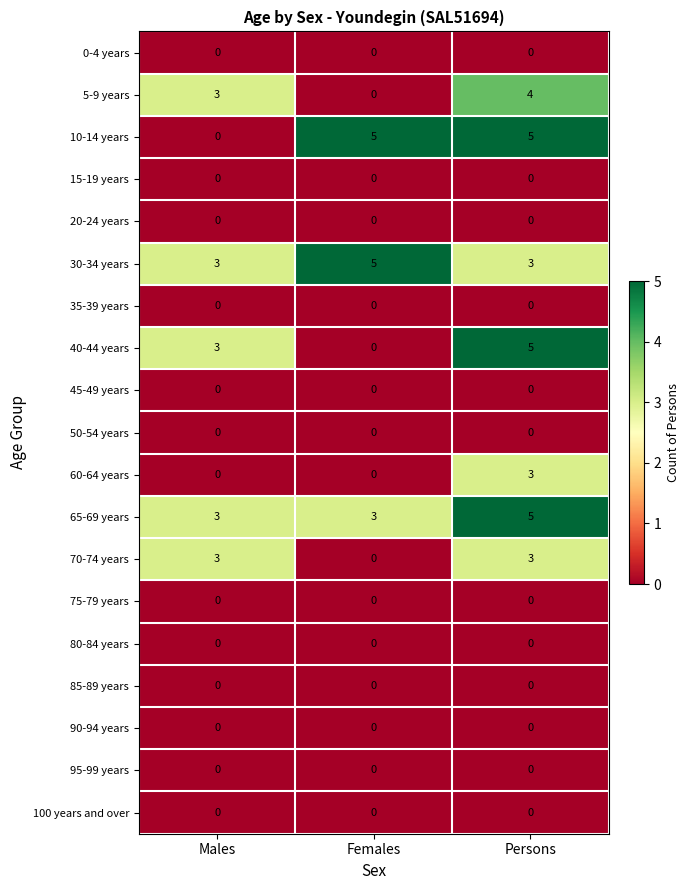

What is the highest value of the 40-44 years series?

5